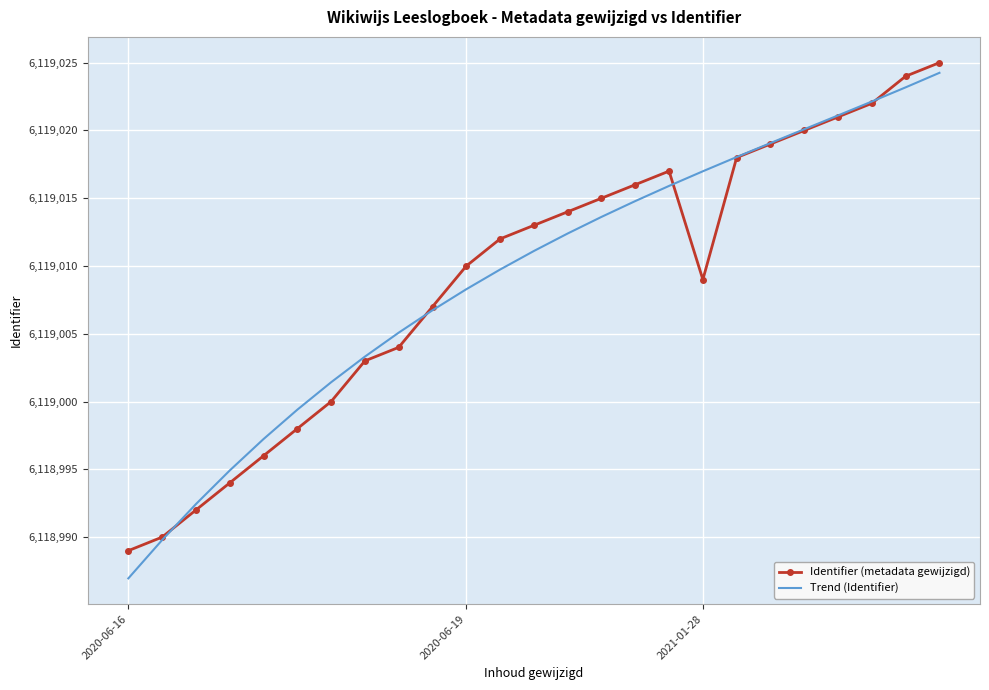

What is the maximum value shown in the chart?

6119025.0